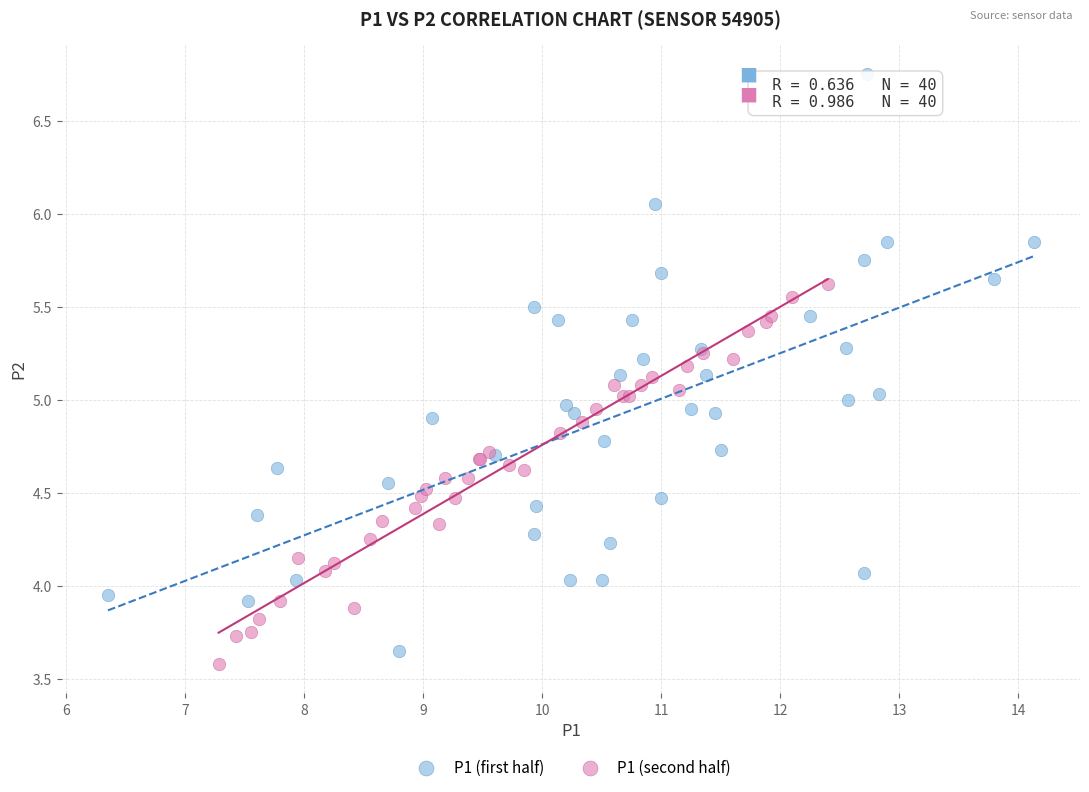

What are all the series names shown in the legend?

P1 (first half), P1 (second half)